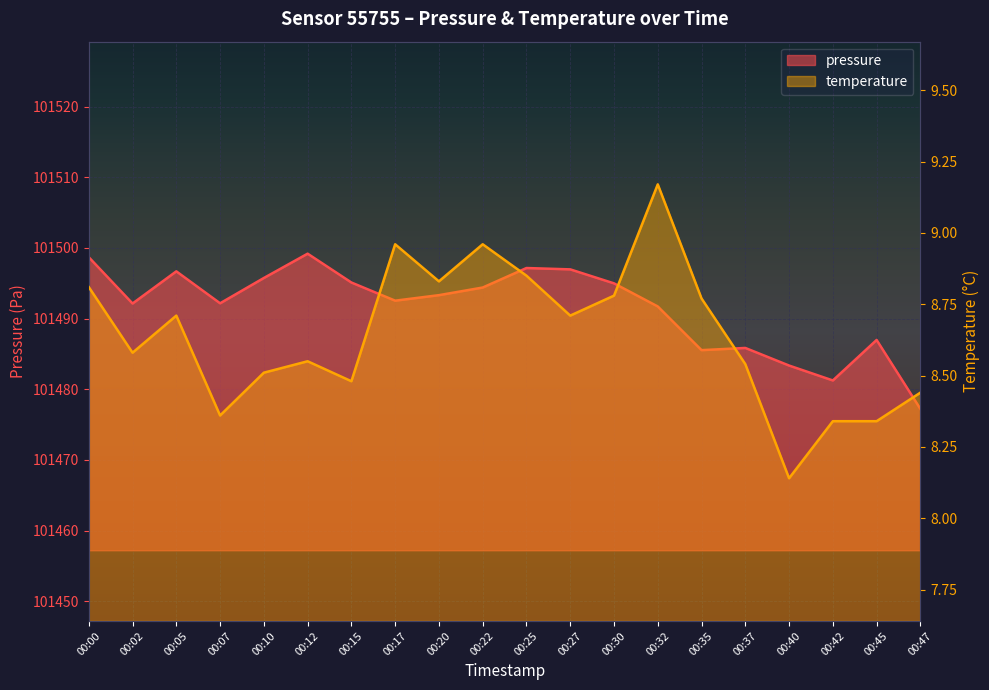

What is the sum of all pressure values?

2029830.8